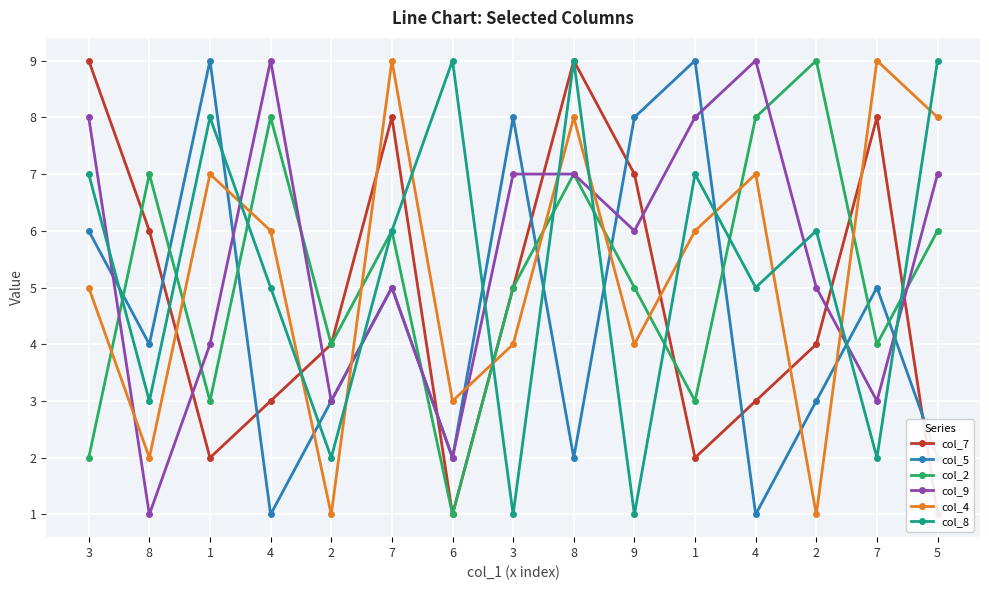

Reading left to right, extract all data points from this chart.

col_7: 9	6	2	3	4	8	1	5	9	7	2	3	4	8	1
col_5: 6	4	9	1	3	5	2	8	2	8	9	1	3	5	2
col_2: 2	7	3	8	4	6	1	5	7	5	3	8	9	4	6
col_9: 8	1	4	9	3	5	2	7	7	6	8	9	5	3	7
col_4: 5	2	7	6	1	9	3	4	8	4	6	7	1	9	8
col_8: 7	3	8	5	2	6	9	1	9	1	7	5	6	2	9